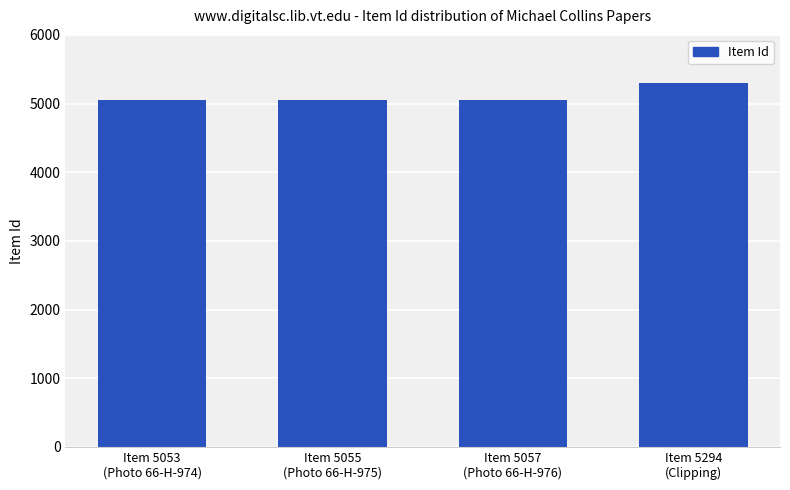

What is the sum of all values?

20459